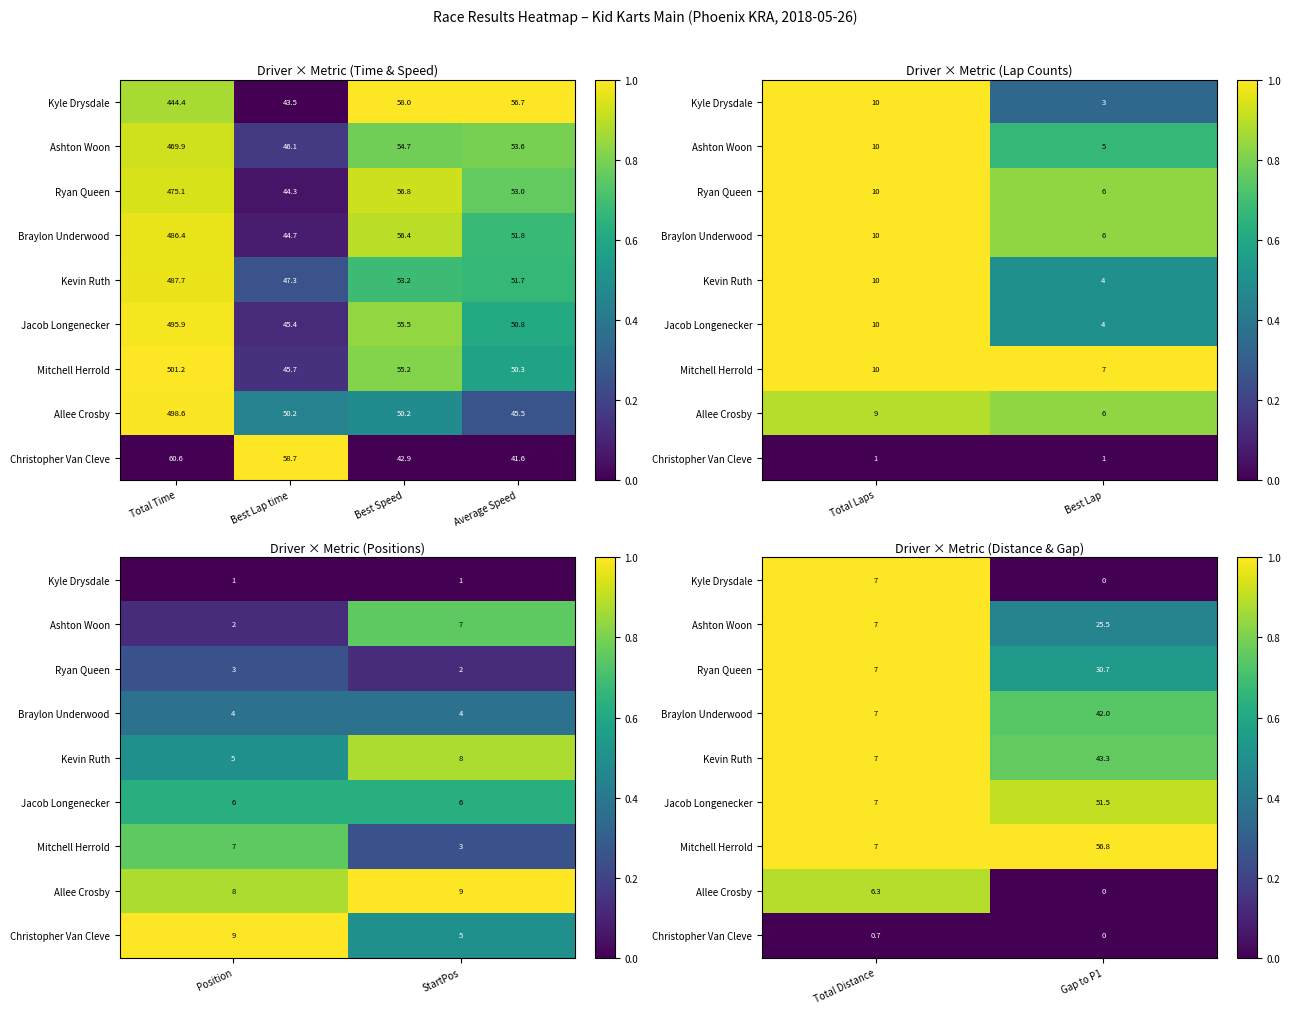

At which category is the sum across all series the highest?

Total Distance